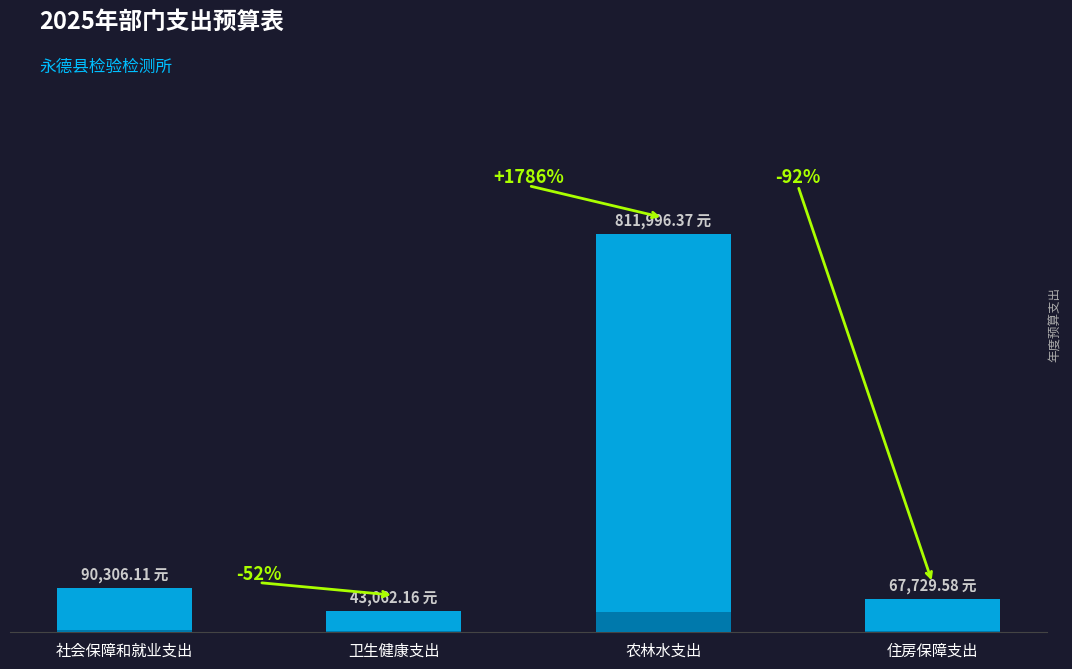

What is the label of the 1st bar from the right?

住房保障支出